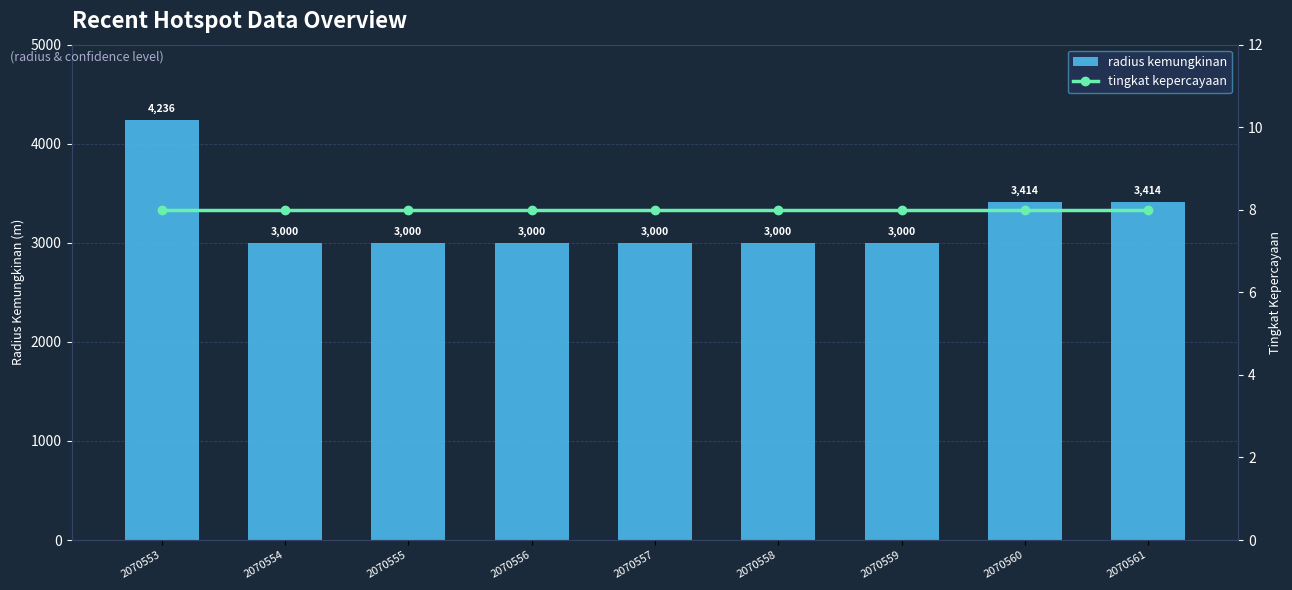

True or false: radius kemungkinan has a value of 1105 at 2070554.

False